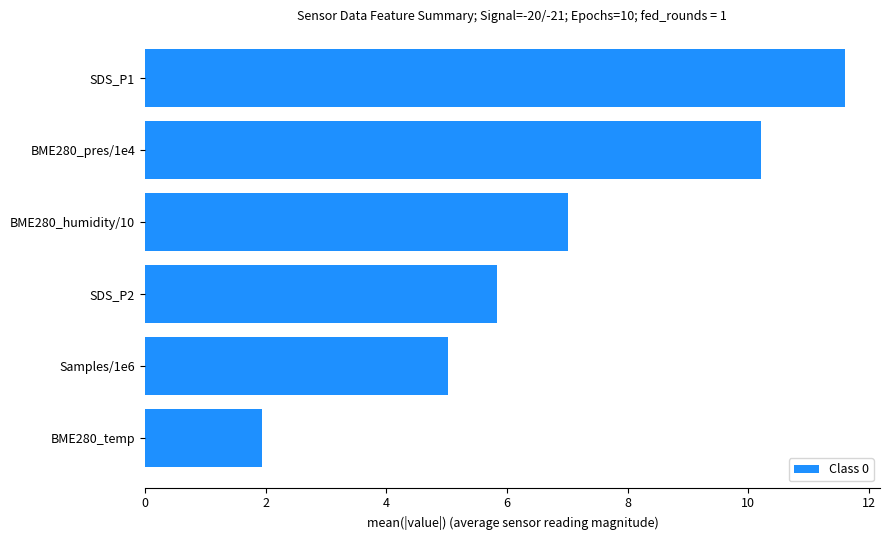

What is the difference between the maximum and minimum values?

9.7